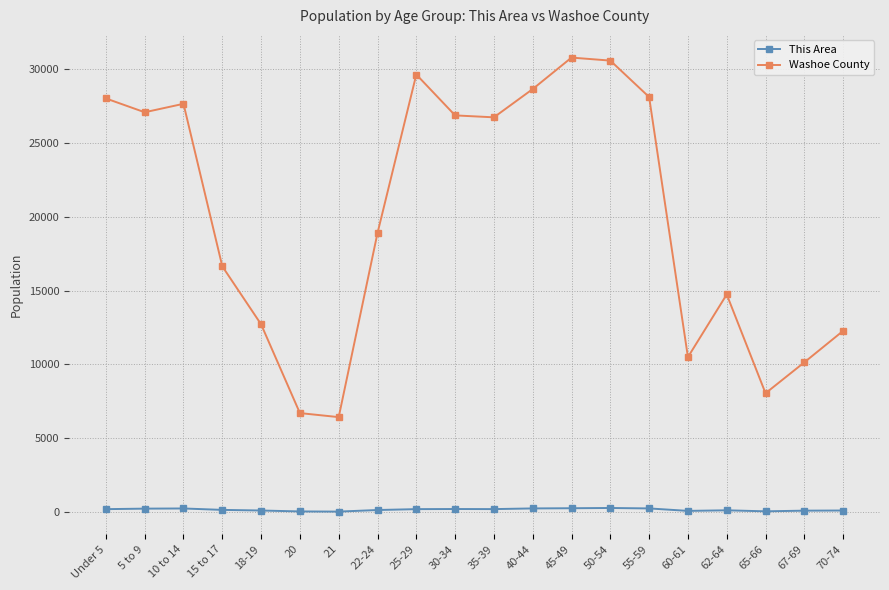

What is the highest value of the Washoe County series?

30763